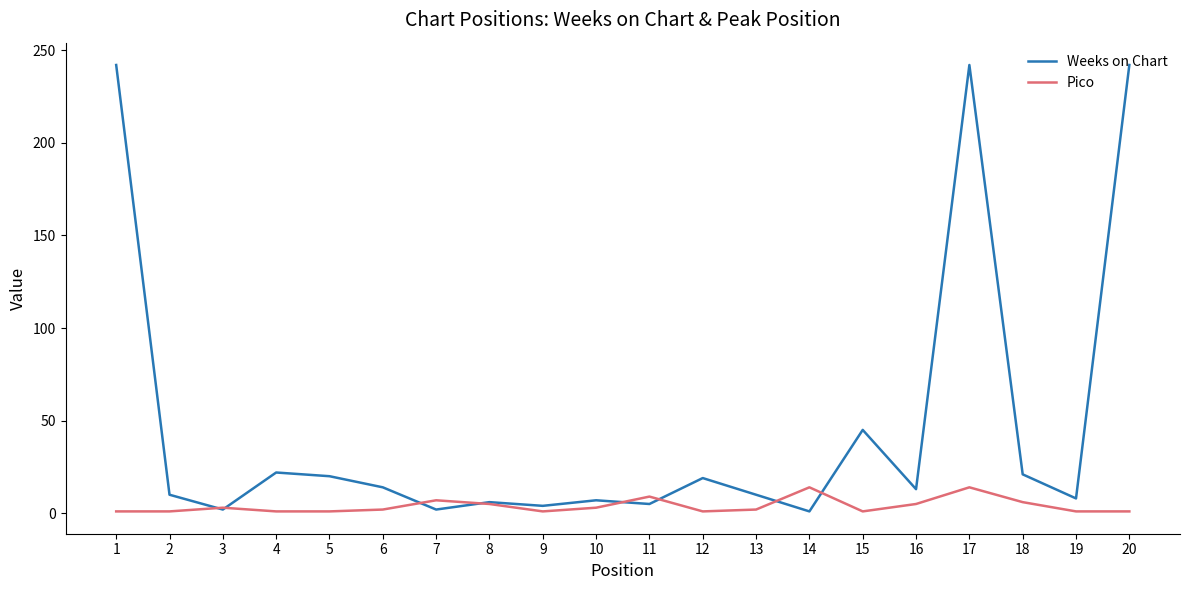

Which series has the largest total across all categories?

Weeks on Chart